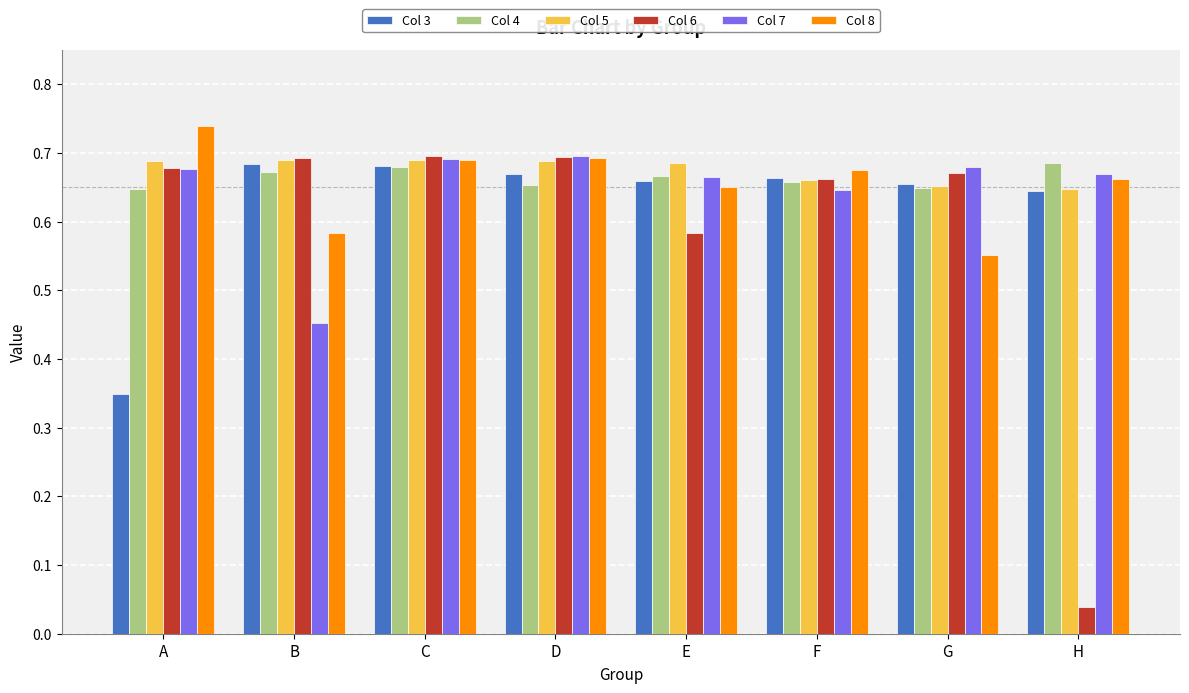

Which series has the largest range (max minus min)?

Col 6